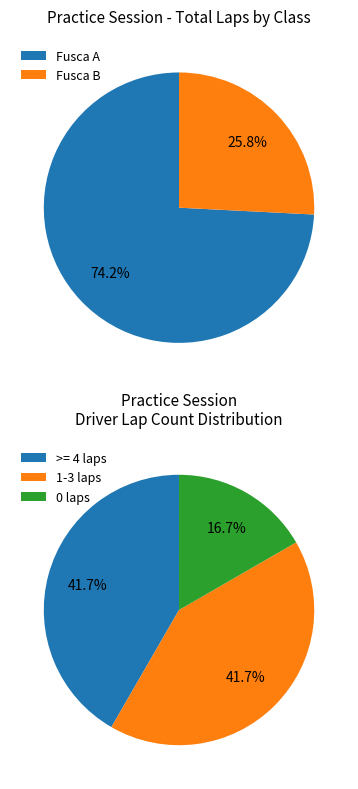

Does any single category account for the majority?

No